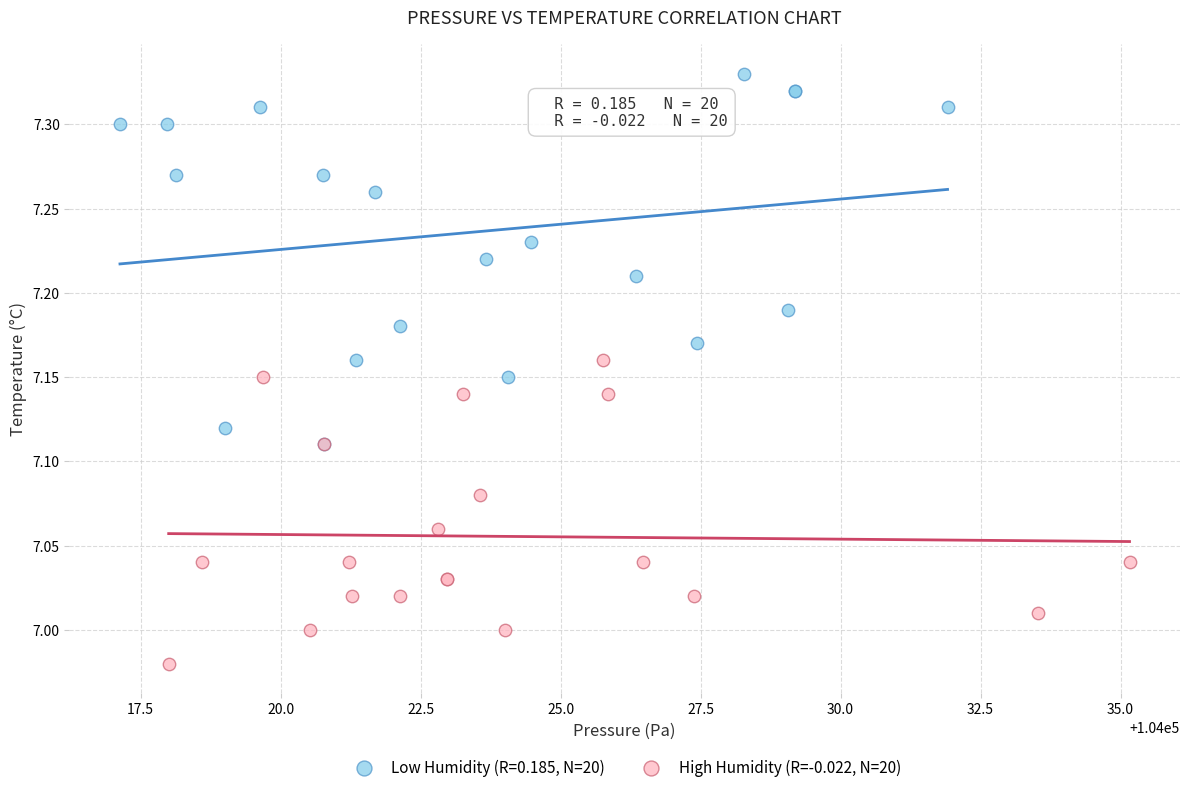

Which series reaches the maximum Y coordinate?

Low Humidity (R=0.185, N=20)